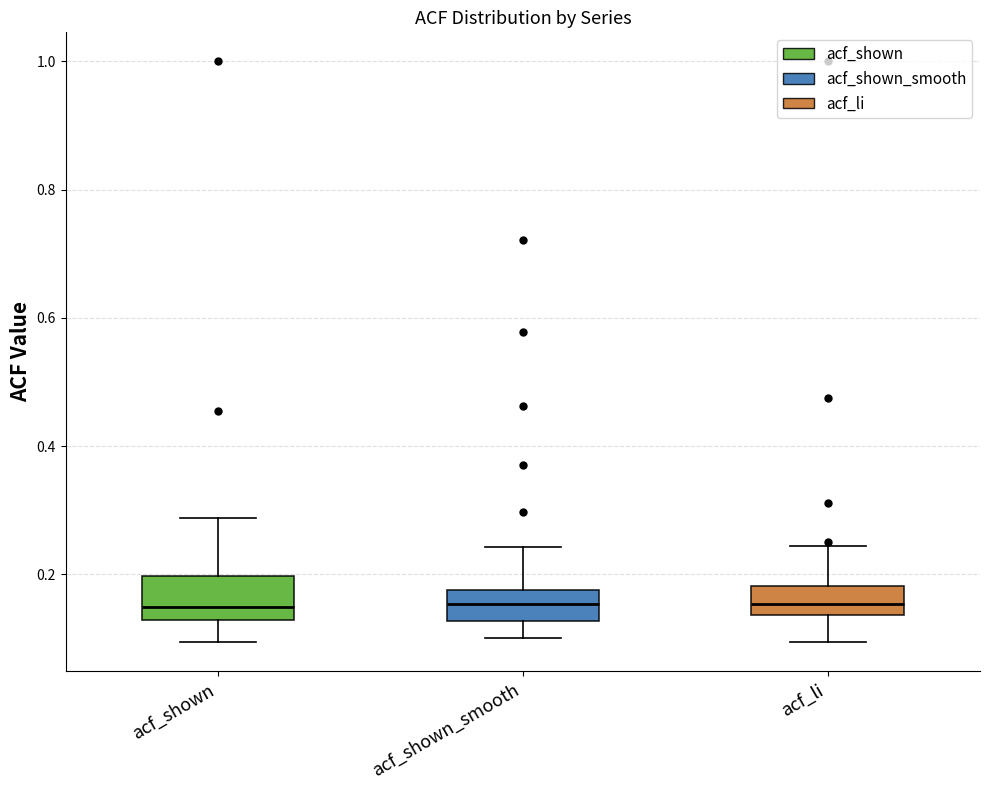

Reading left to right, read every box against the y-axis: the position of its median line, the range the box covers, and the ends of its whiskers. The values are not printed on the chart, so give them approximately, as read against the axis.

acf_shown: median 0.14, box 0.12 to 0.20, whiskers 0.10 to 0.28
acf_shown_smooth: median 0.16, box 0.12 to 0.18, whiskers 0.10 to 0.24
acf_li: median 0.16, box 0.14 to 0.18, whiskers 0.10 to 0.24